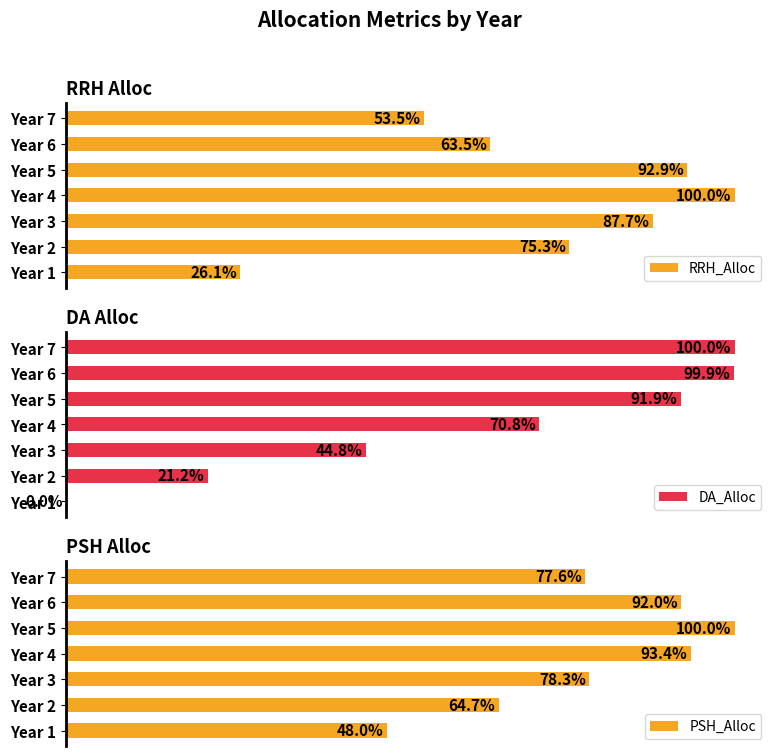

What are all the series names shown in the legend?

RRH_Alloc, DA_Alloc, PSH_Alloc